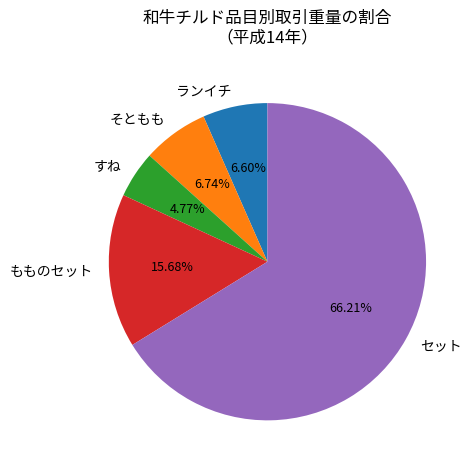

Is the sum of そともも and ランイチ greater than half?

No